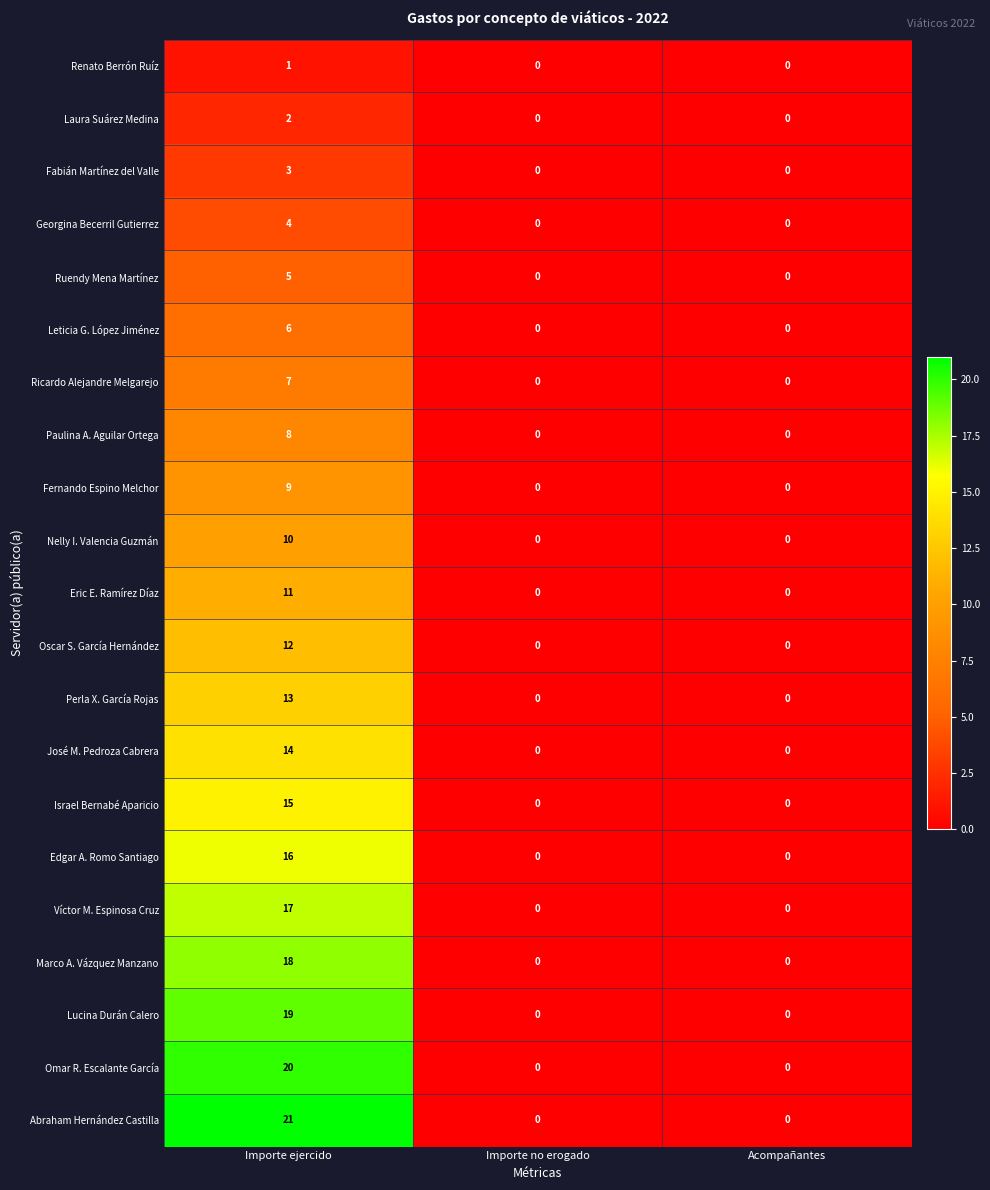

Which label corresponds to the largest value in the chart?

Importe ejercido